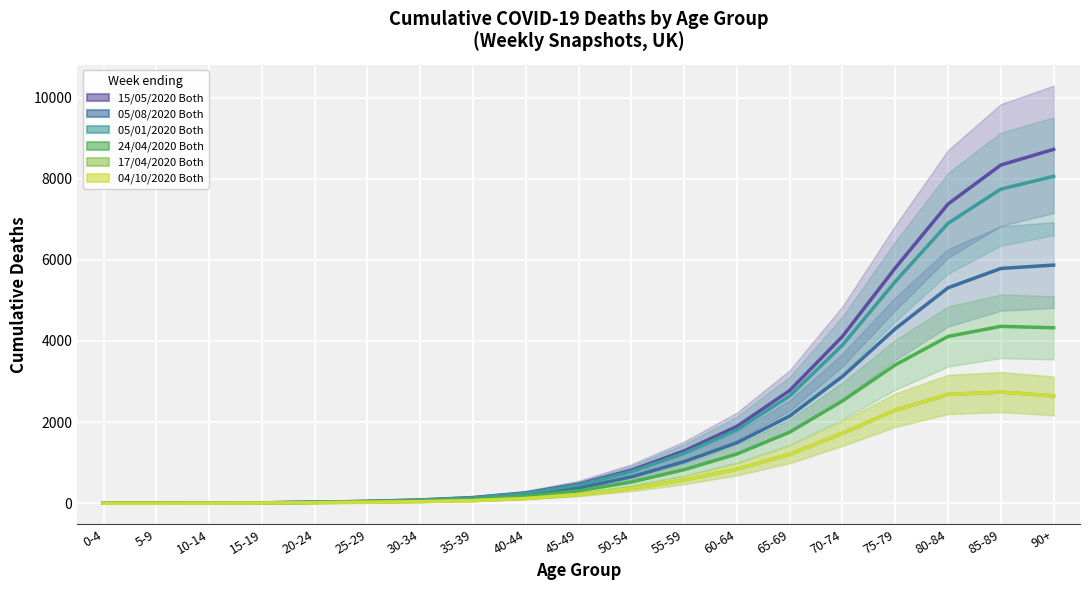

Reading left to right, transcribe all the data shown in this chart.

15/05/2020 Both: 2.0	1.7	4.1	11.9	26.4	48.6	82.1	141.5	257.2	469.8	815.0	1289.8	1895.2	2778.3	4113.8	5800.0	7376.2	8336.8	8722.3
05/08/2020 Both: 1.4	1.4	3.7	10.4	22.3	39.7	65.7	113.2	206.1	376.4	651.8	1025.9	1490.4	2150.5	3125.1	4301.4	5311.4	5787.5	5871.1
05/01/2020 Both: 1.4	1.4	3.8	11.4	25.4	46.4	78.0	134.3	245.1	450.4	781.6	1234.0	1809.7	2645.5	3900.3	5464.1	6900.9	7743.3	8056.9
24/04/2020 Both: 0.7	1.0	3.4	9.6	21.0	38.1	60.0	96.0	169.2	305.9	524.9	828.7	1214.9	1752.9	2523.1	3411.1	4111.3	4360.6	4325.8
17/04/2020 Both: 0.7	0.9	2.7	7.4	16.2	29.3	44.3	67.4	118.4	213.9	364.1	574.0	839.8	1205.9	1725.4	2295.2	2681.6	2739.6	2647.0
04/10/2020 Both: 0.7	0.9	2.5	6.3	13.0	23.8	38.7	64.7	117.8	213.9	364.1	574.0	839.8	1205.9	1725.4	2295.2	2681.6	2739.6	2647.0